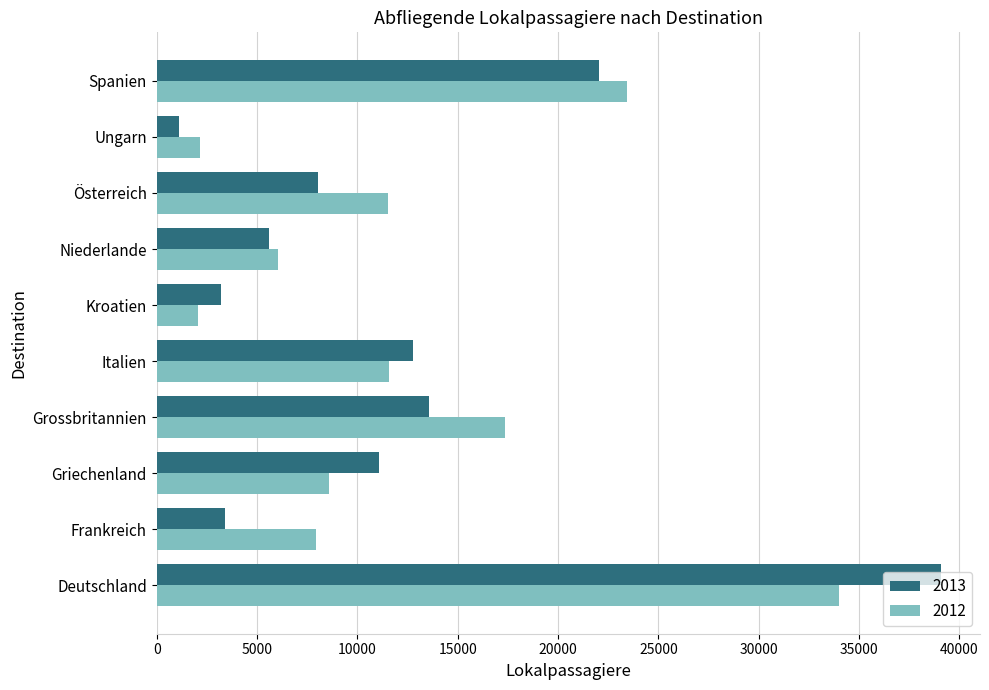

What is the maximum value for 2013?

39065